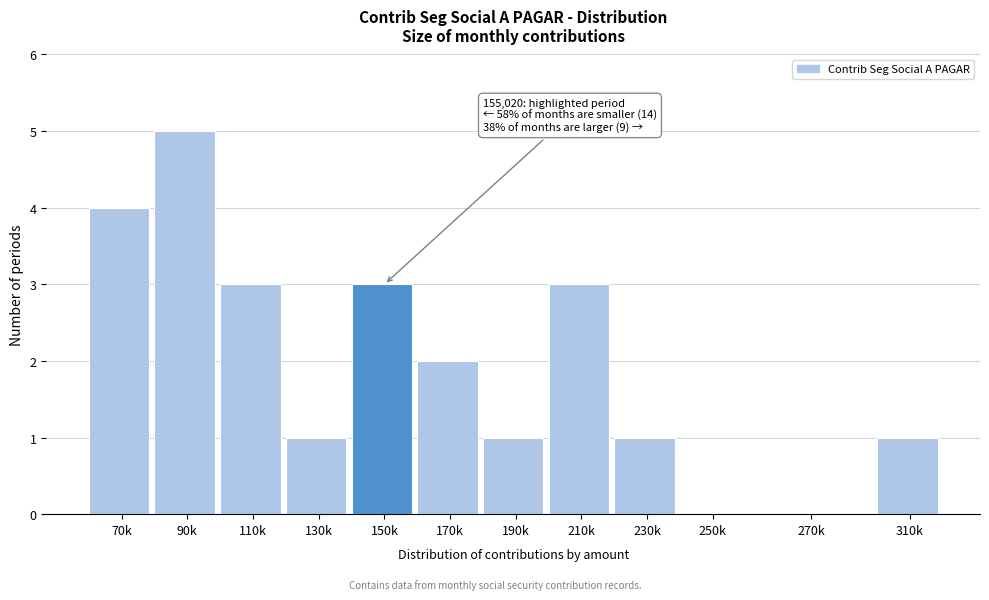

Reading left to right, extract all data points from this chart.

70k=4	90k=5	110k=3	130k=1	150k=3	170k=2	190k=1	210k=3	230k=1	250k=0	270k=0	310k=1